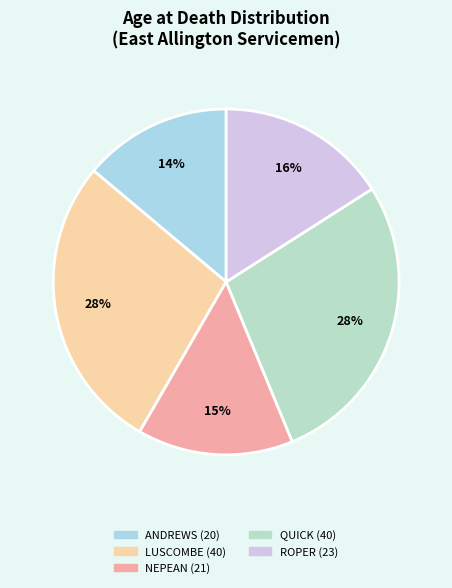

Do QUICK (40) and NEPEAN (21) together represent more than half of the pie?

No